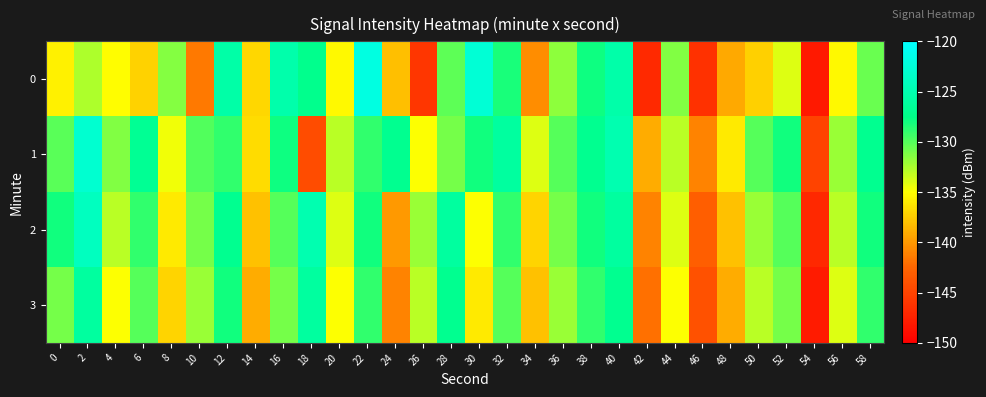

At which category does the chart reach its peak across all series?

22